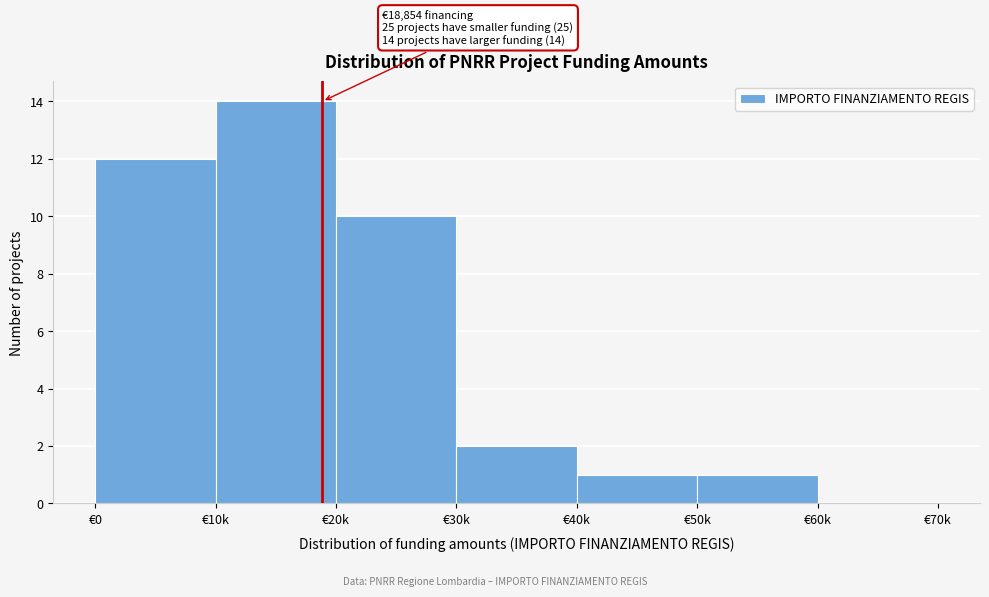

Reading left to right, what are all the values shown in this chart?

€0=12	€10k=14	€20k=10	€30k=2	€40k=1	€50k=1	€60k=0